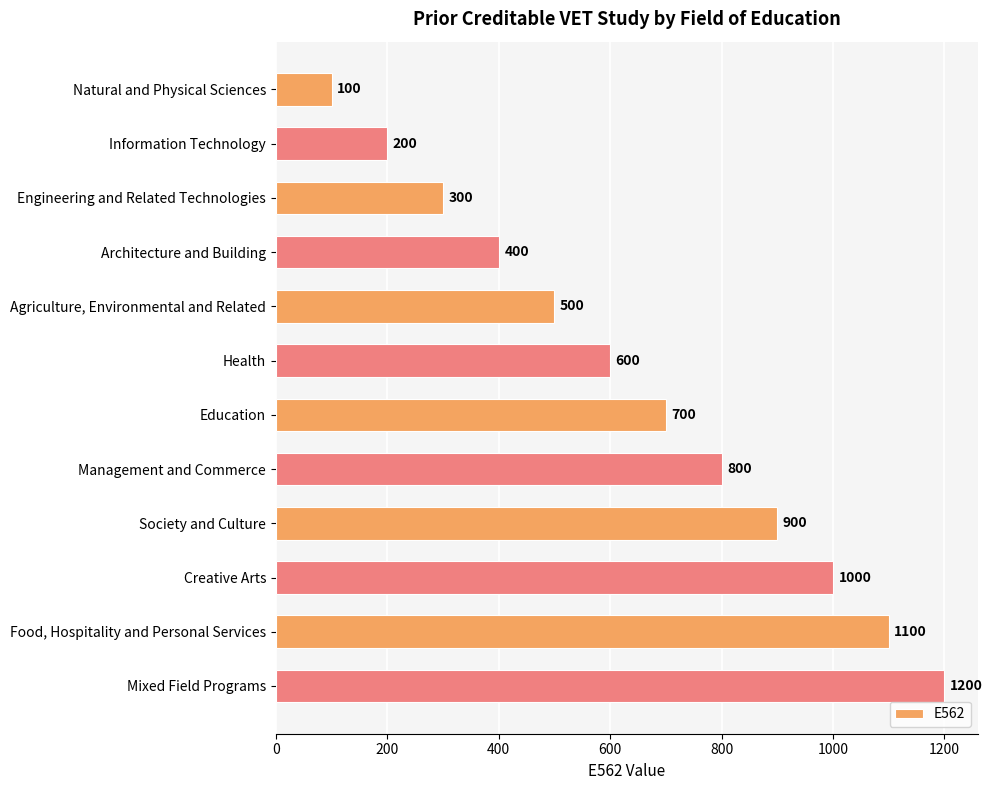

Is it true that the value at Information Technology is 293?

False